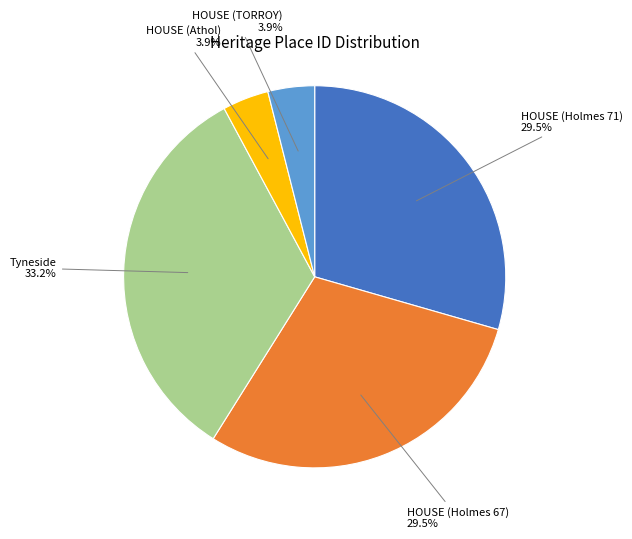

To the nearest percent, what is the average slice percentage?

20%